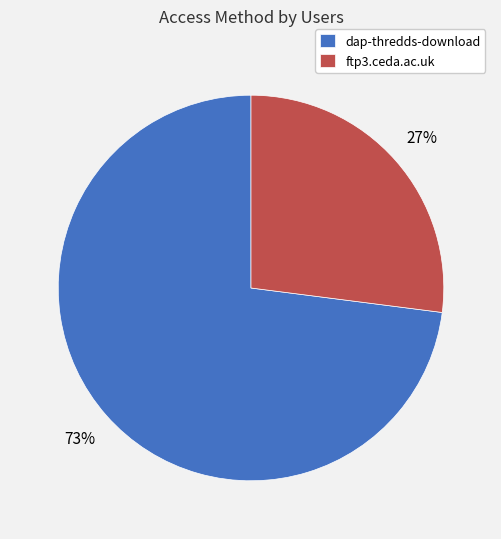

Does dap-thredds-download account for over 50% of the chart?

Yes